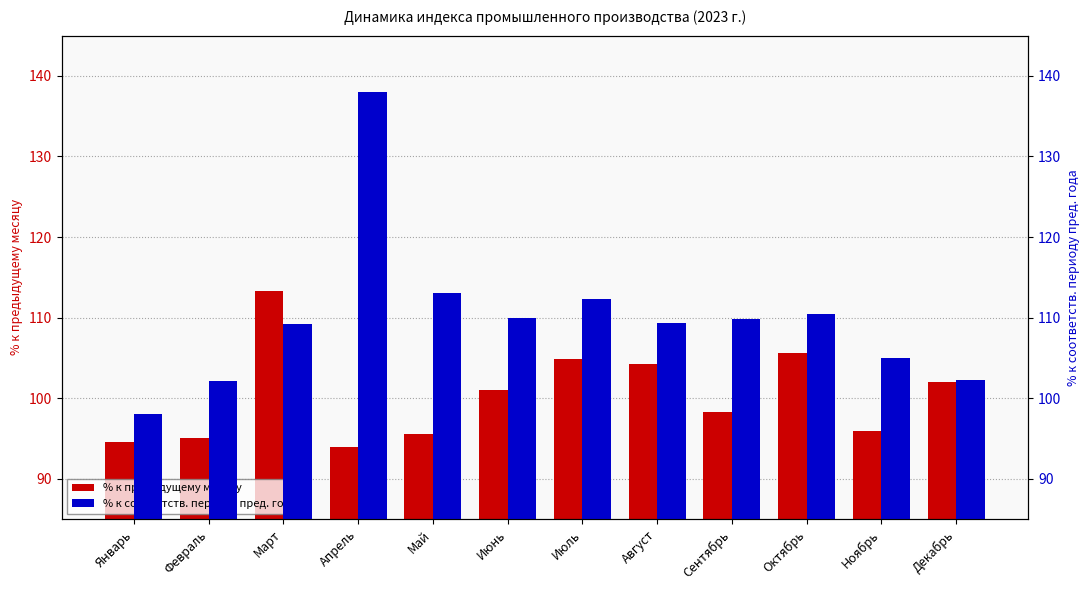

Reading left to right, what are all the values shown in this chart?

% к предыдущему месяцу: 94.6	95.0	113.3	93.9	95.5	101.0	104.9	104.2	98.3	105.6	95.9	102.0
% к соответств. периоду пред. года: 98.1	102.1	109.2	138.0	113.0	109.9	112.3	109.3	109.8	110.5	105.0	102.3